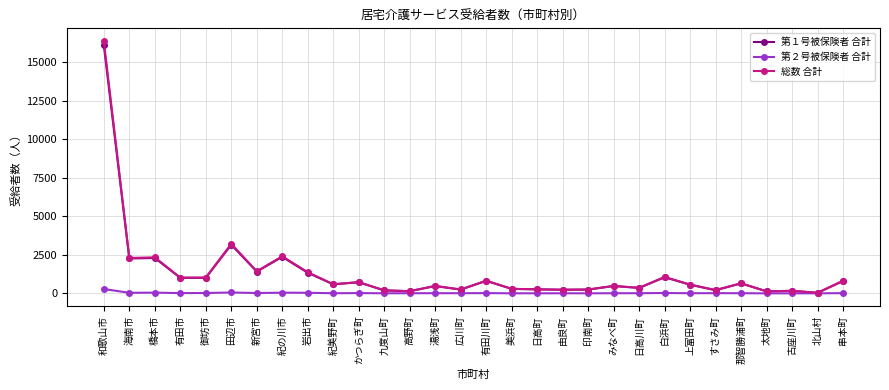

True or false: 第１号被保険者 合計 has more than 0 interior local peaks.

True